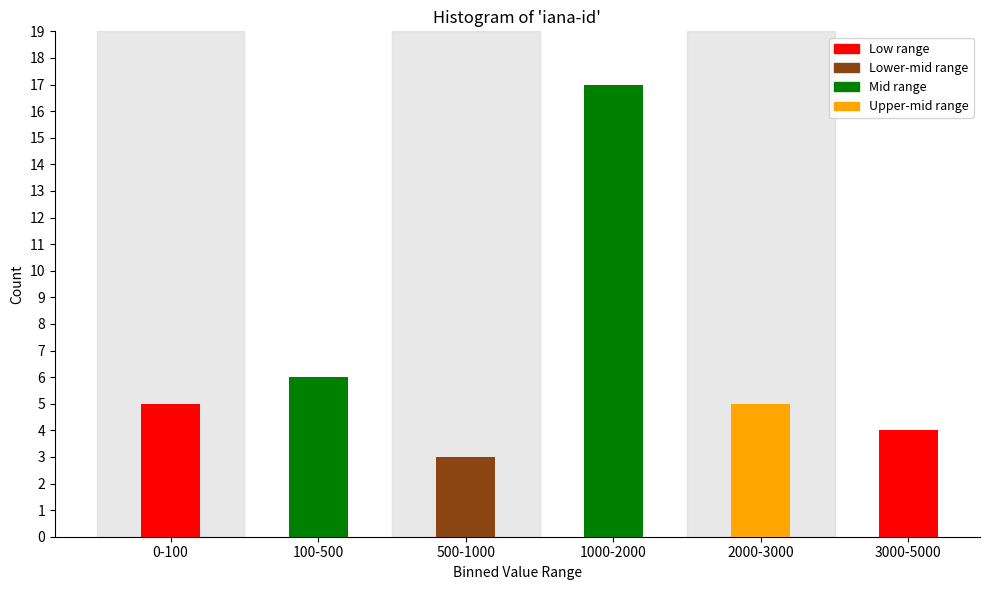

Reading left to right, transcribe all the data shown in this chart.

0-100=5	100-500=6	500-1000=3	1000-2000=17	2000-3000=5	3000-5000=4